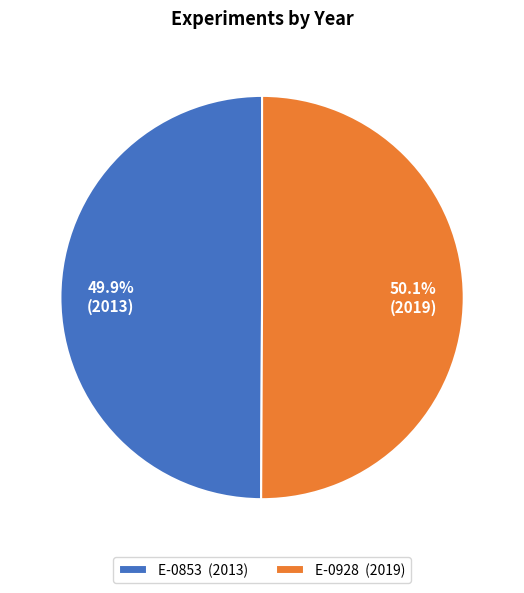

Count the number of slices in the pie.

2